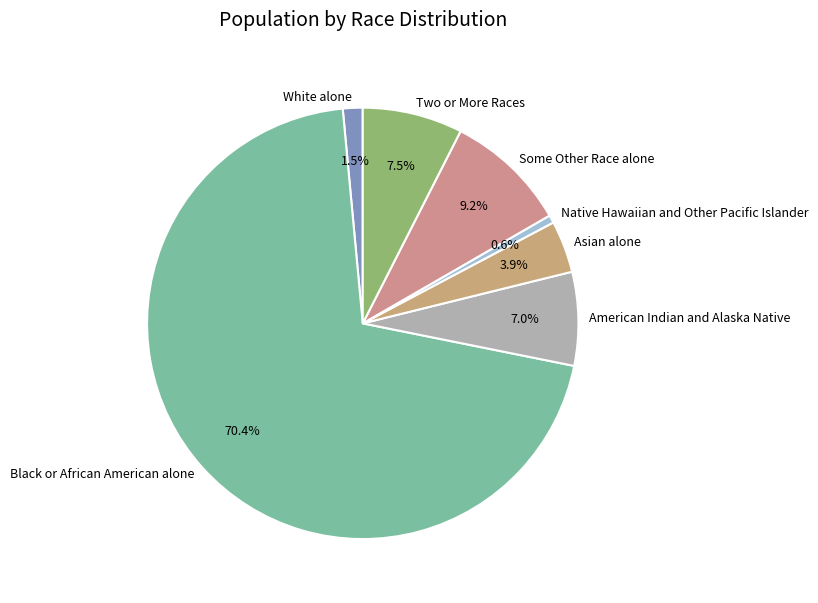

Is Black or African American alone the majority of the pie?

Yes